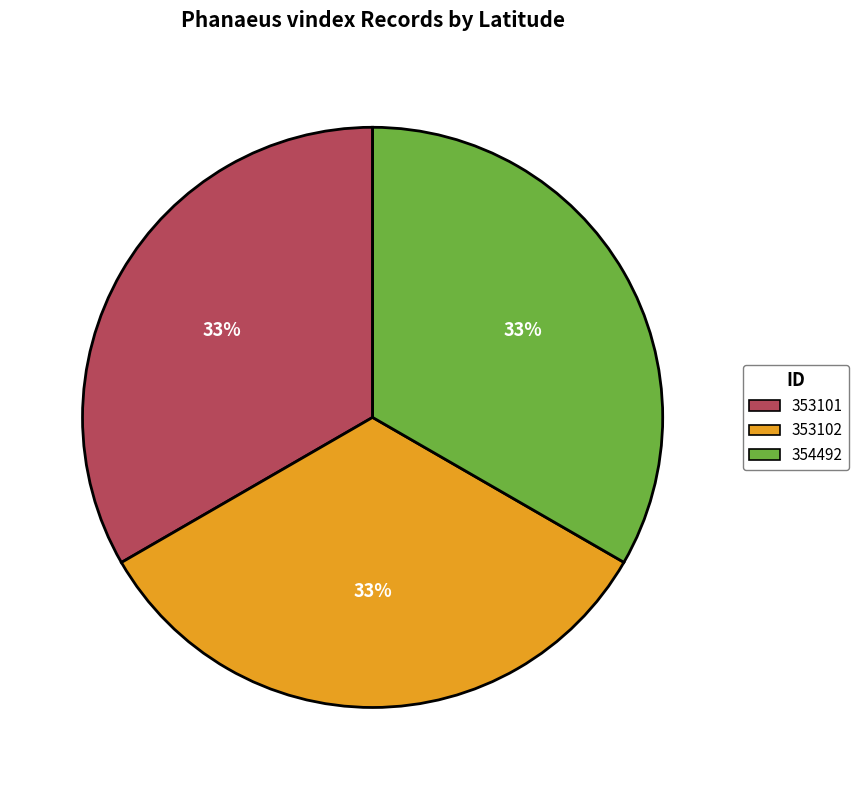

Approximately how many times larger is the value at 353102 compared to 354492?

1.0